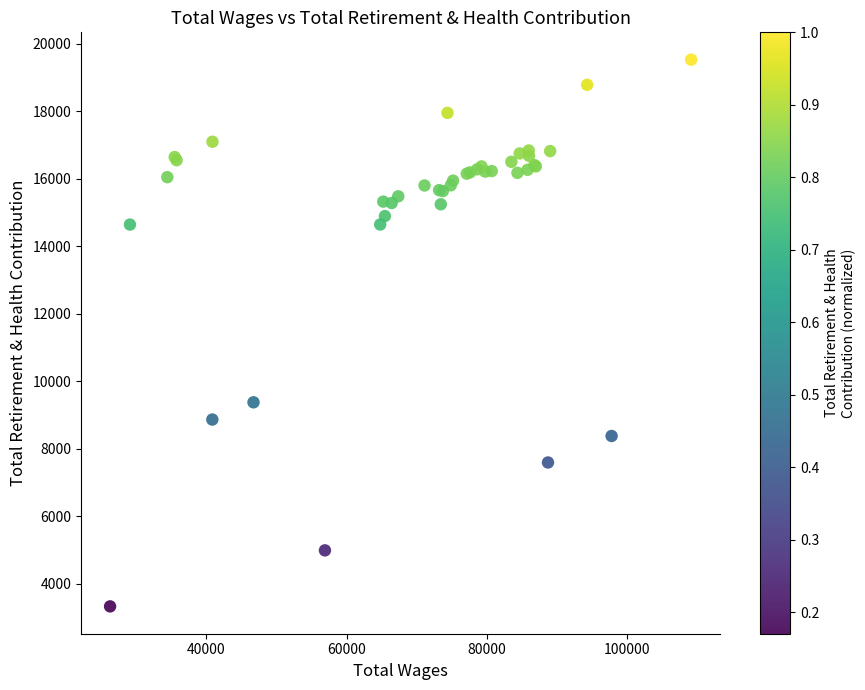

What Y value in the scatter plot is closest to 11421?

9369